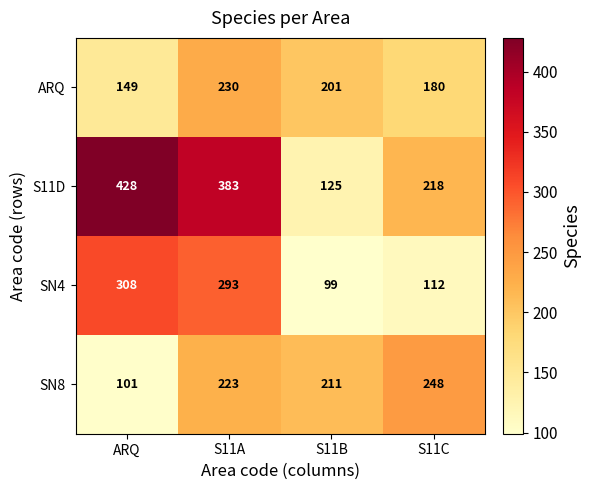

The value of ARQ at S11C is 180. True or false?

True